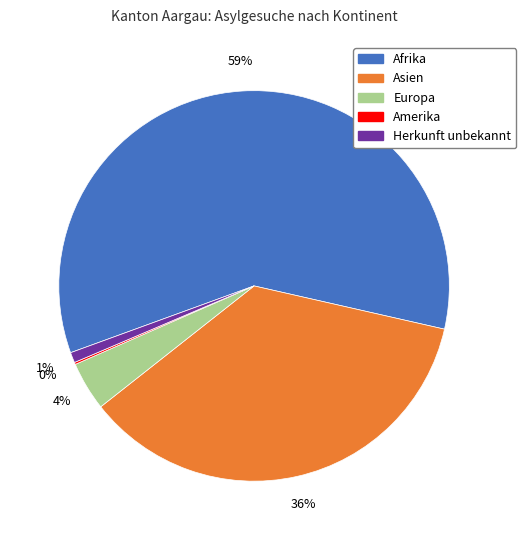

To the nearest percent, what is the average slice percentage?

20%